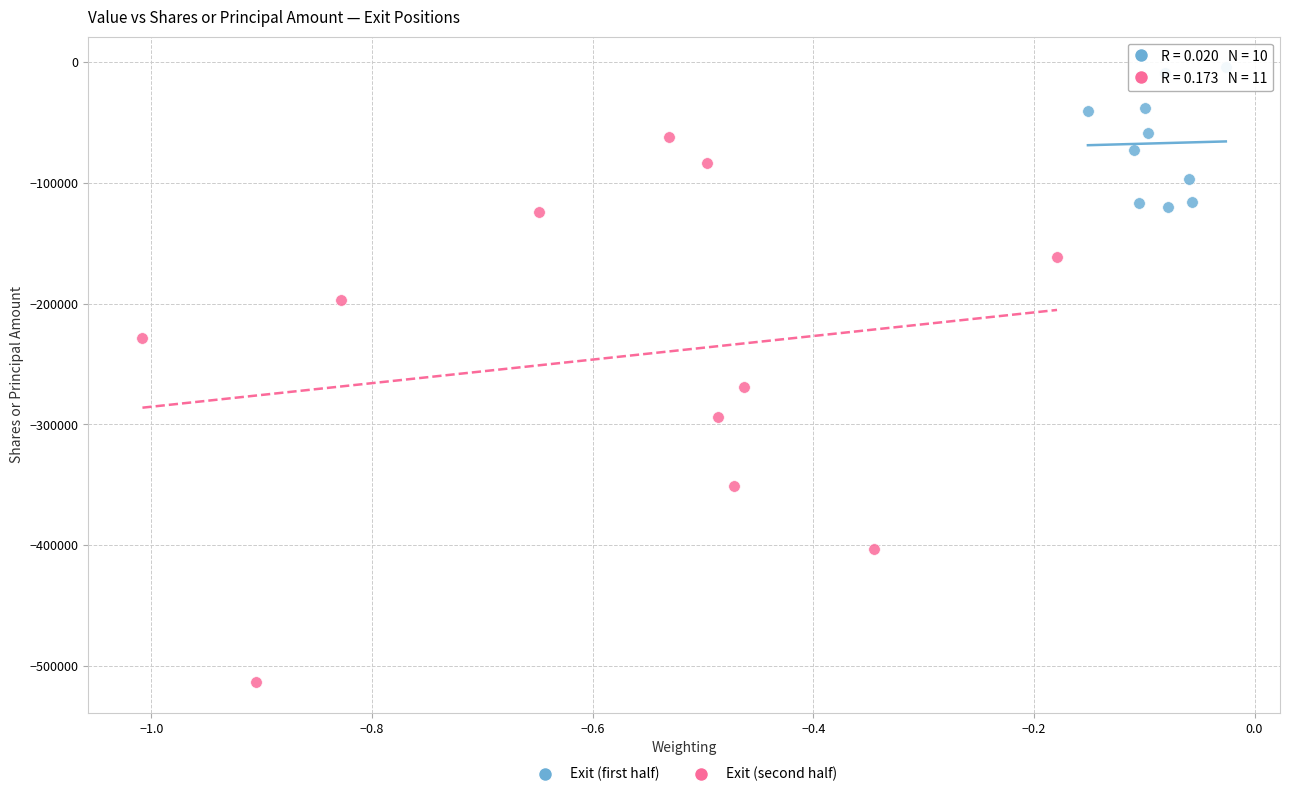

Which series has the largest Y range (max minus min)?

Exit (second half)